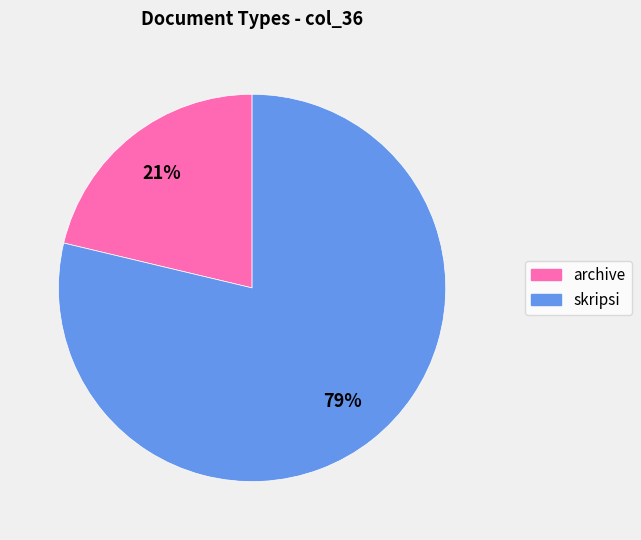

True or false: archive accounts for 21% of the total.

True